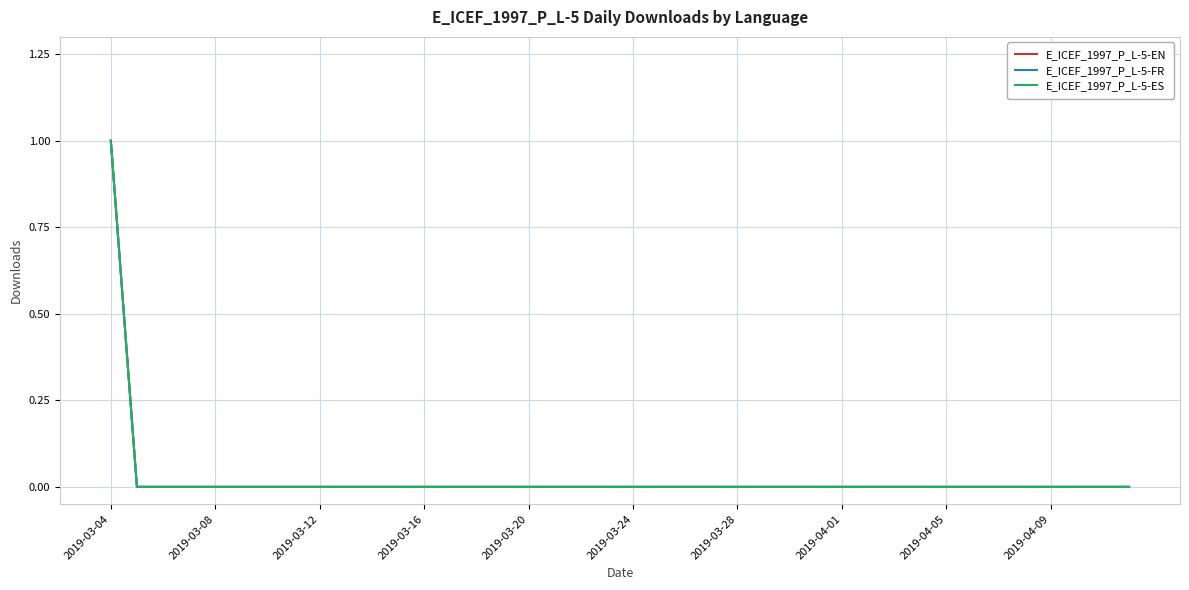

Which category has the lowest value in the E_ICEF_1997_P_L-5-ES series?

2019-03-08